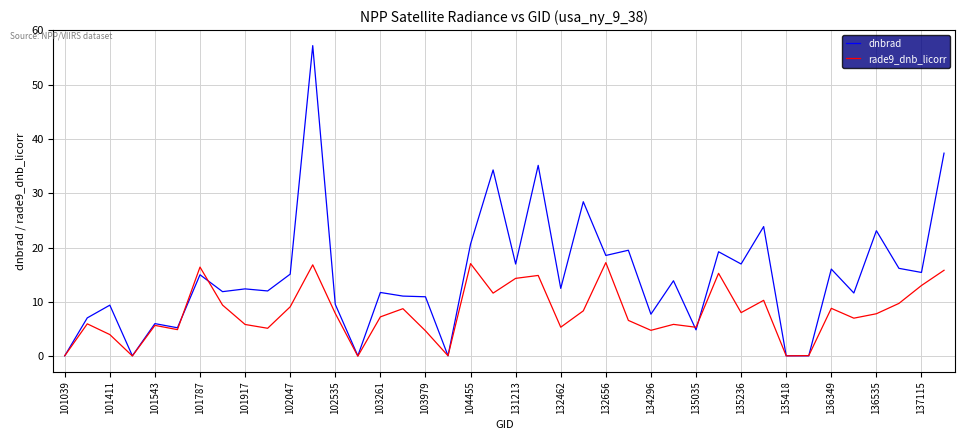

What is the maximum value shown in the chart?

57.2